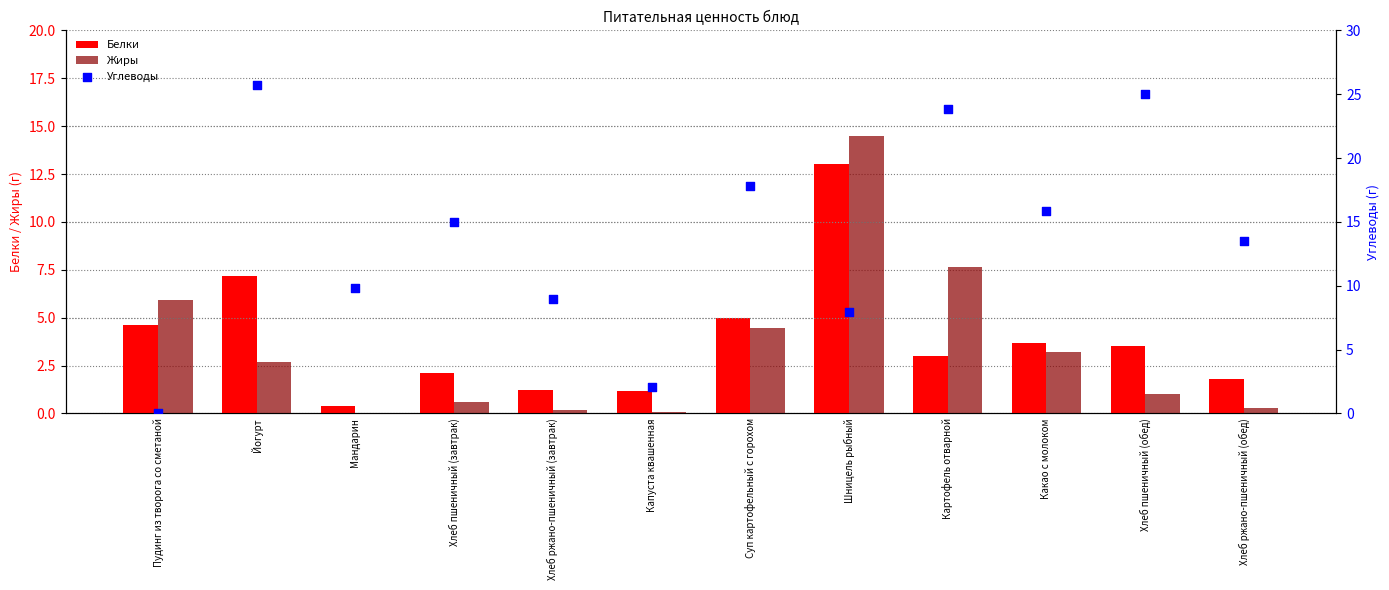

What is the total value across all series at Хлеб пшеничный (завтрак)?

17.7